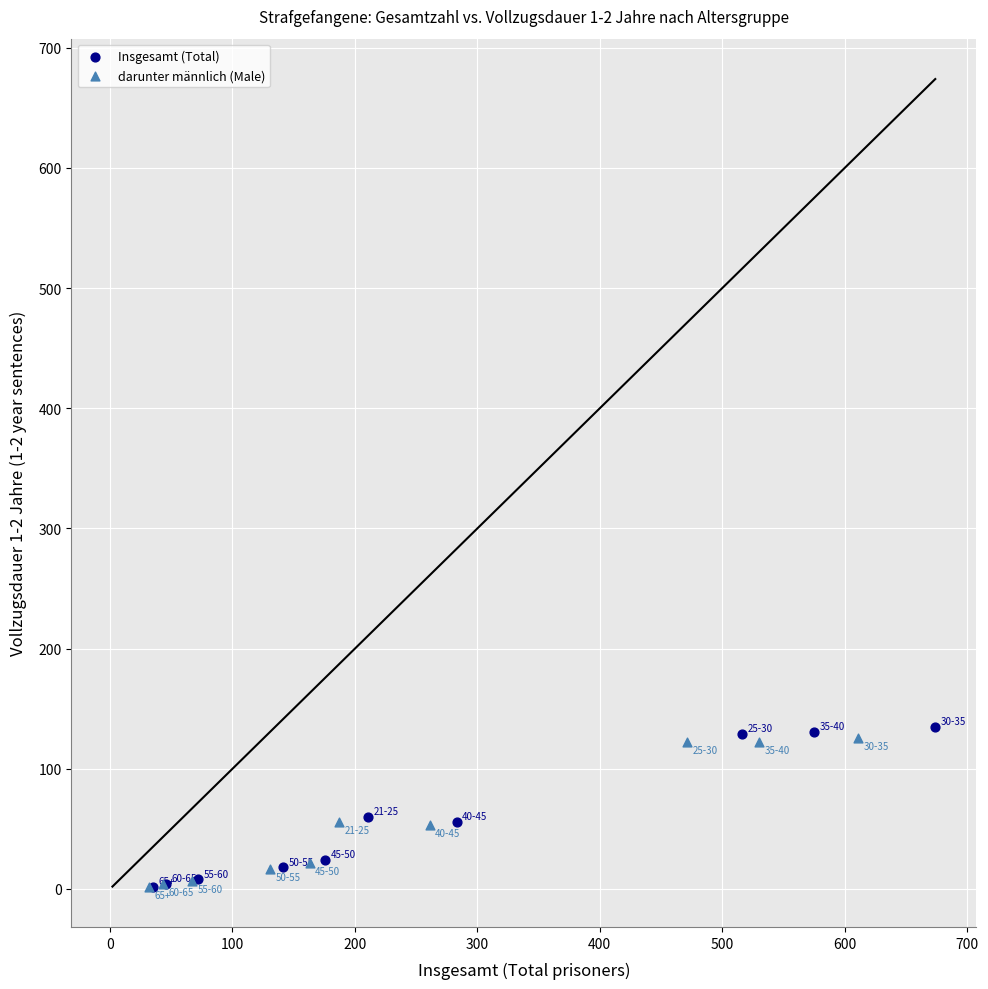

Which series reaches the maximum Y coordinate?

Insgesamt (Total)